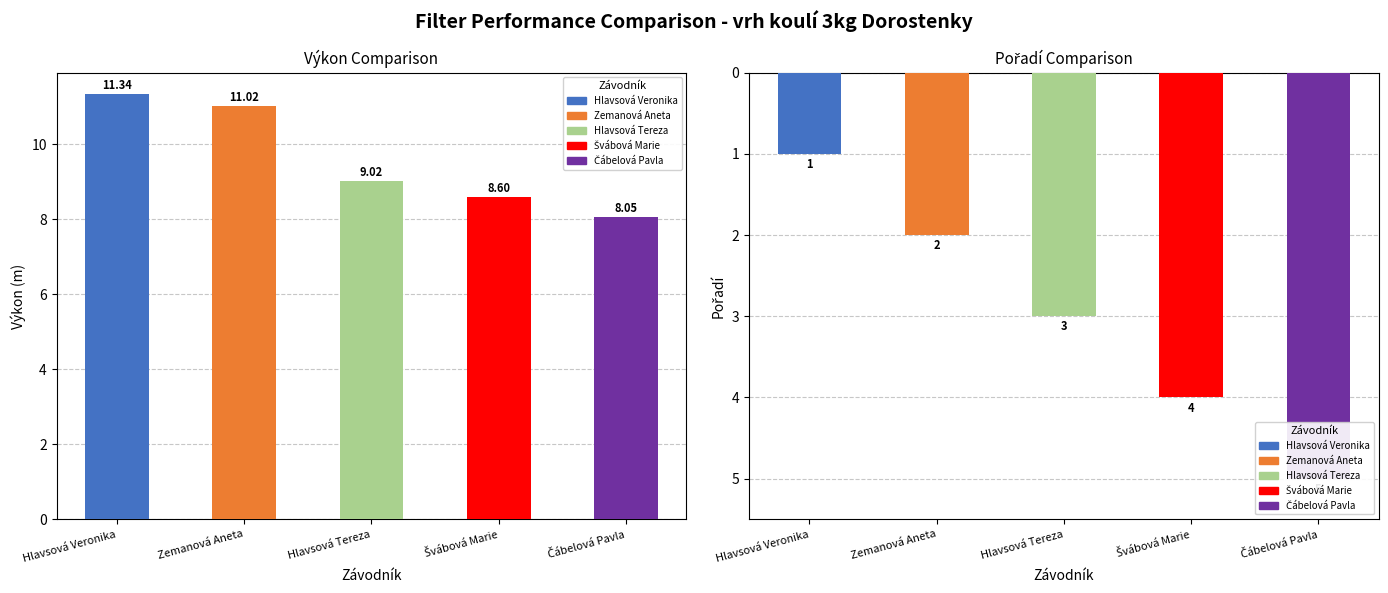

Reading left to right, transcribe all the data shown in this chart.

Výkon: Hlavsová Veronika=11.3	Zemanová Aneta=11.0	Hlavsová Tereza=9.0	Švábová Marie=8.6	Čábelová Pavla=8.1
Pořadí: Hlavsová Veronika=1.0	Zemanová Aneta=2.0	Hlavsová Tereza=3.0	Švábová Marie=4.0	Čábelová Pavla=5.0